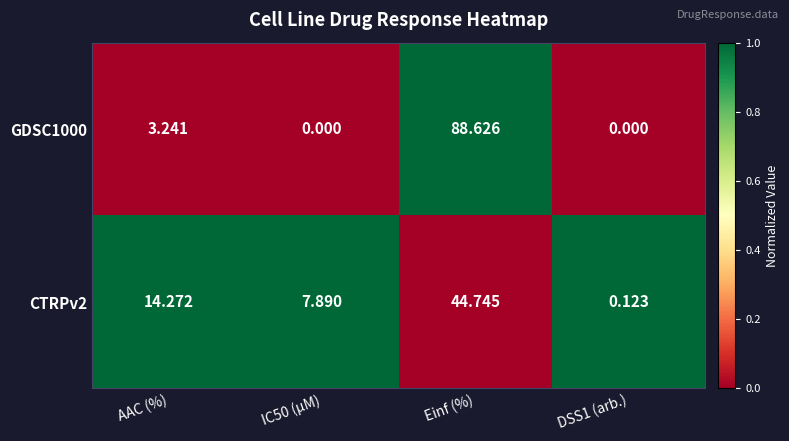

At which label does CTRPv2 first exceed 14?

AAC (%)